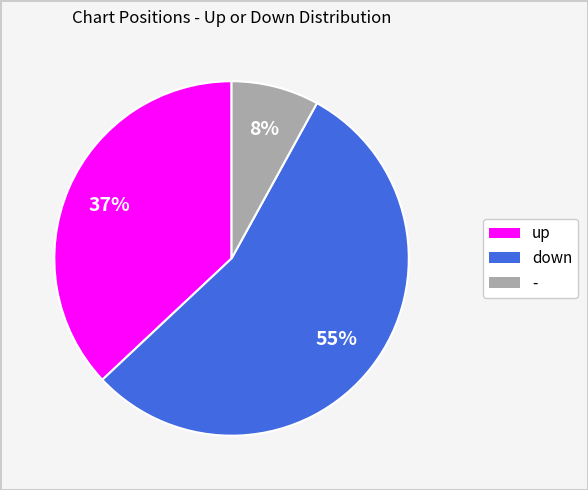

Is it true that down is 55% of the pie?

True